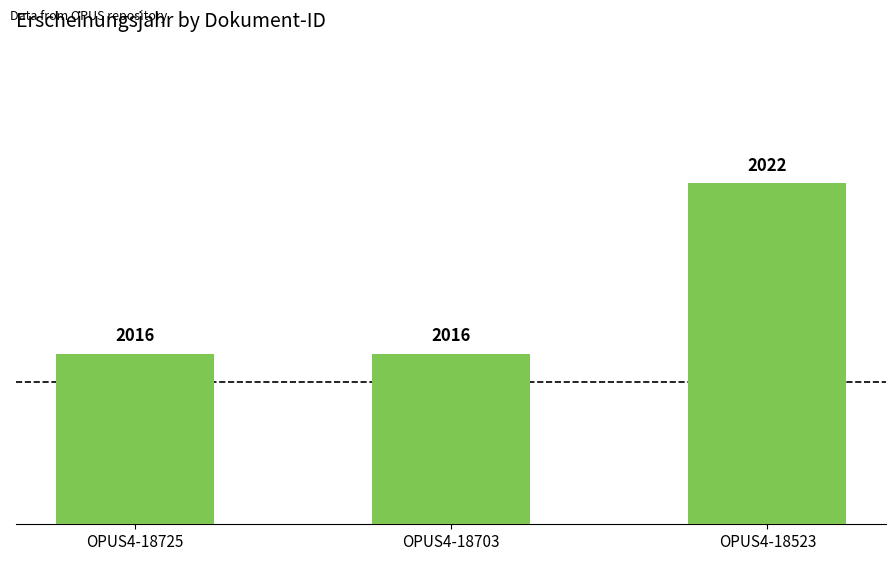

Reading right to left, extract all data points from this chart.

OPUS4-18523=2022	OPUS4-18703=2016	OPUS4-18725=2016